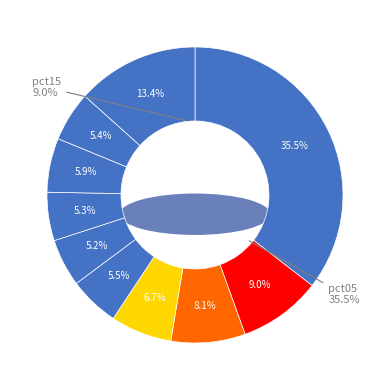

True or false: pct35 accounts for 7% of the total.

True